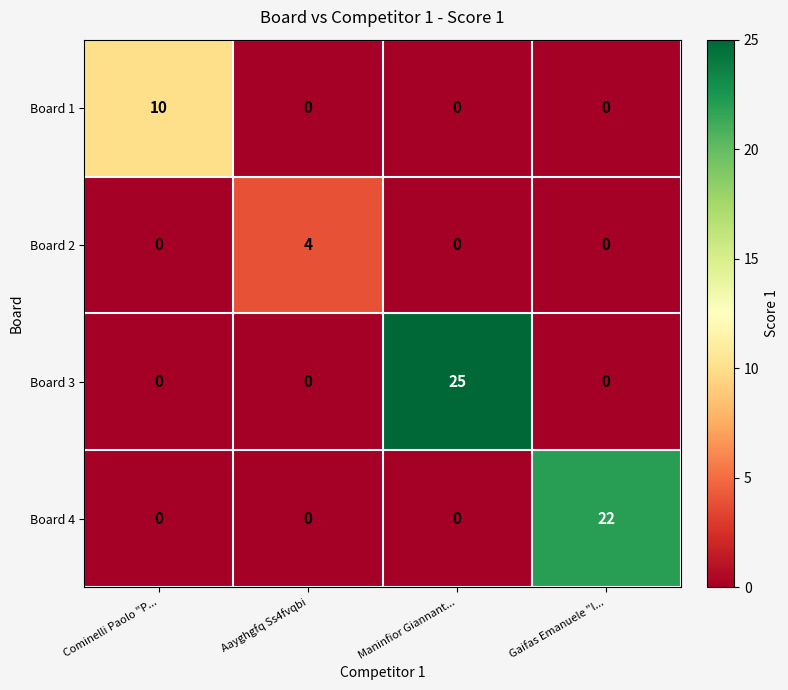

At how many categories does at least one series exceed 15?

2